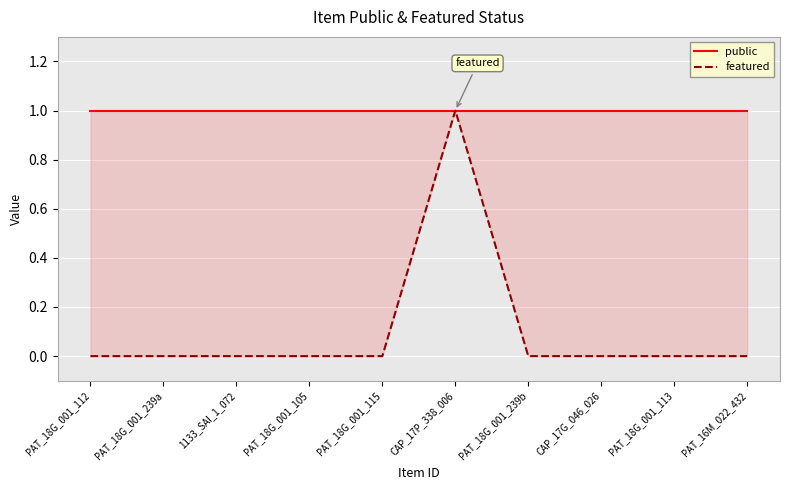

The value of featured at PAT_18G_001_113 is 0. True or false?

False